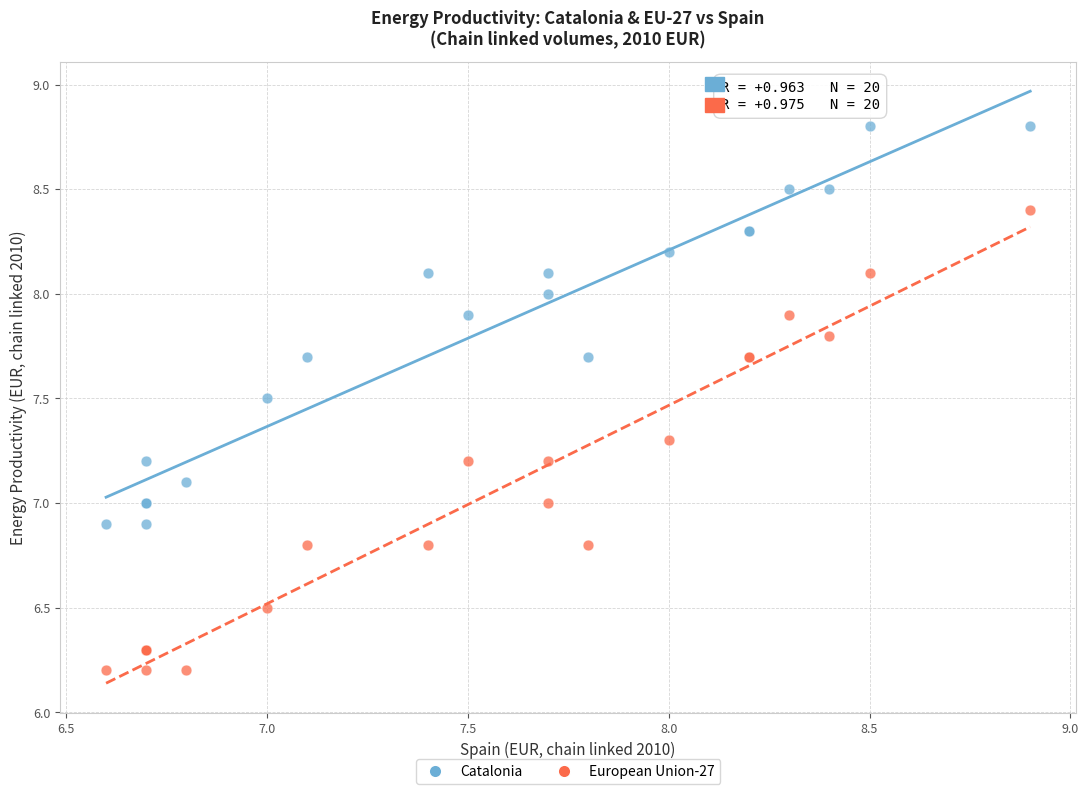

What are all the series names shown in the legend?

Catalonia, European Union-27